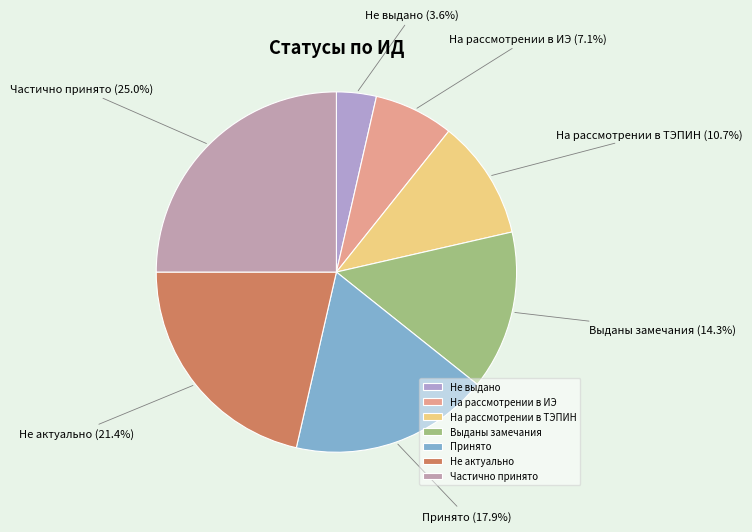

Does На рассмотрении в ИЭ account for over 50% of the chart?

No